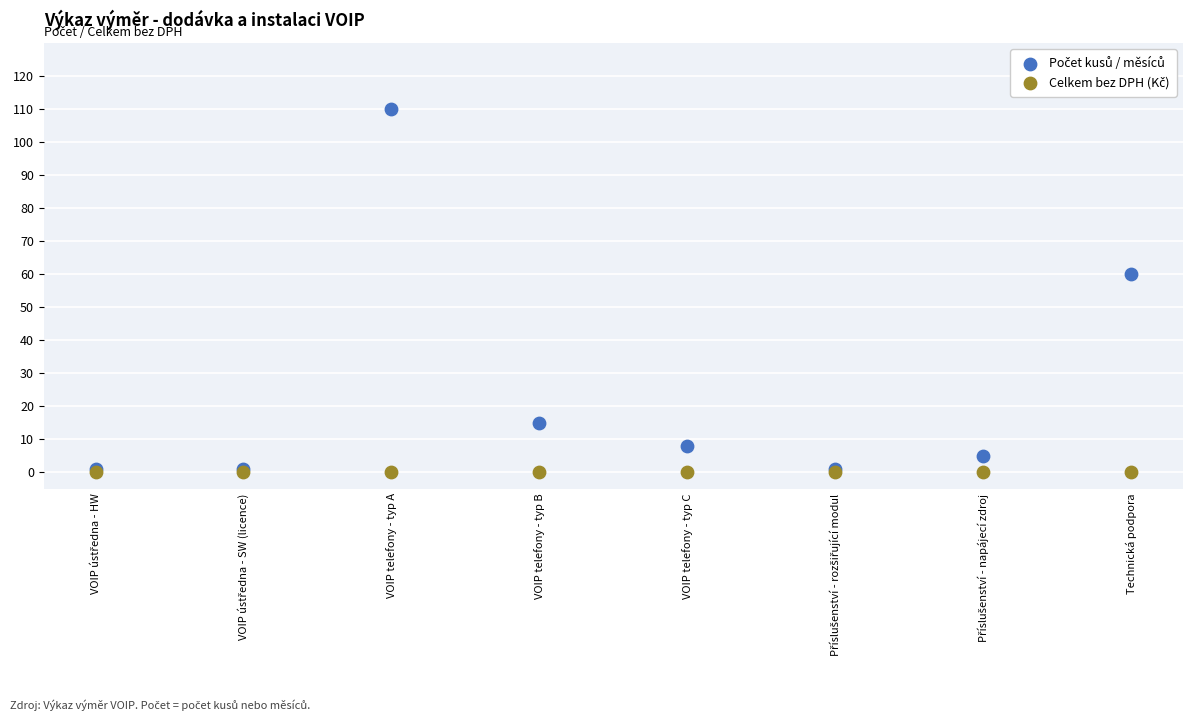

Across all series, what Y value is closest to 55?

60